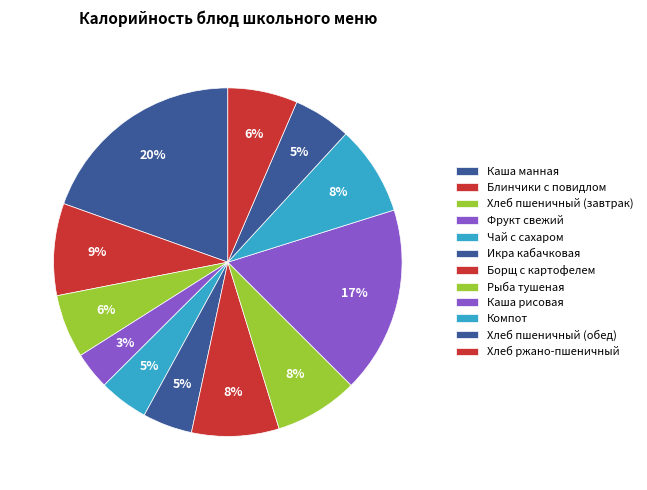

Is there any slice that represents more than half of the pie?

No